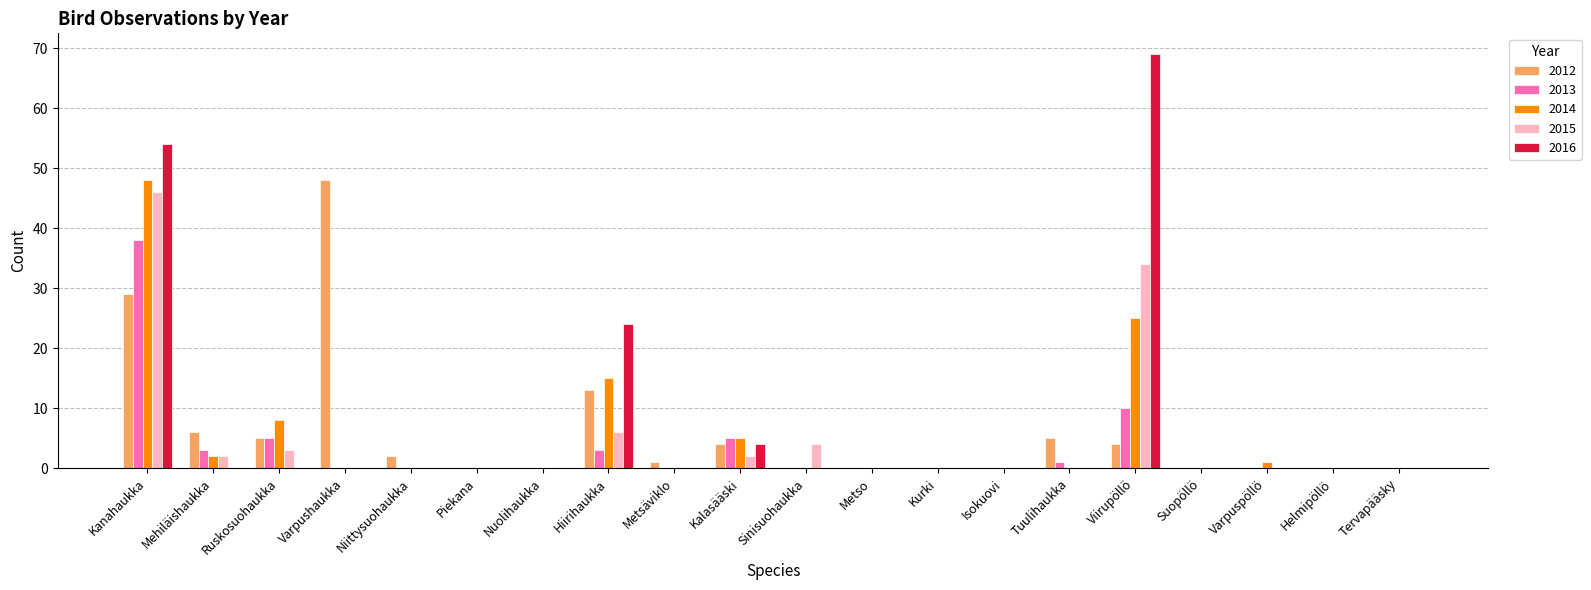

Is the value of 2016 at Niittysuohaukka greater than the value of 2013 at Viirupöllö?

No